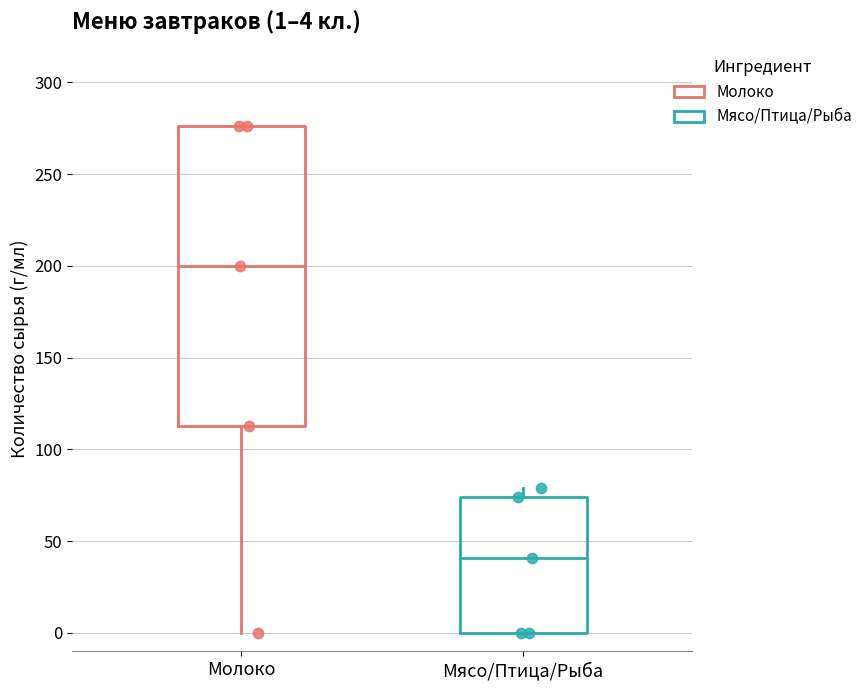

Which box has the highest median line?

Молоко